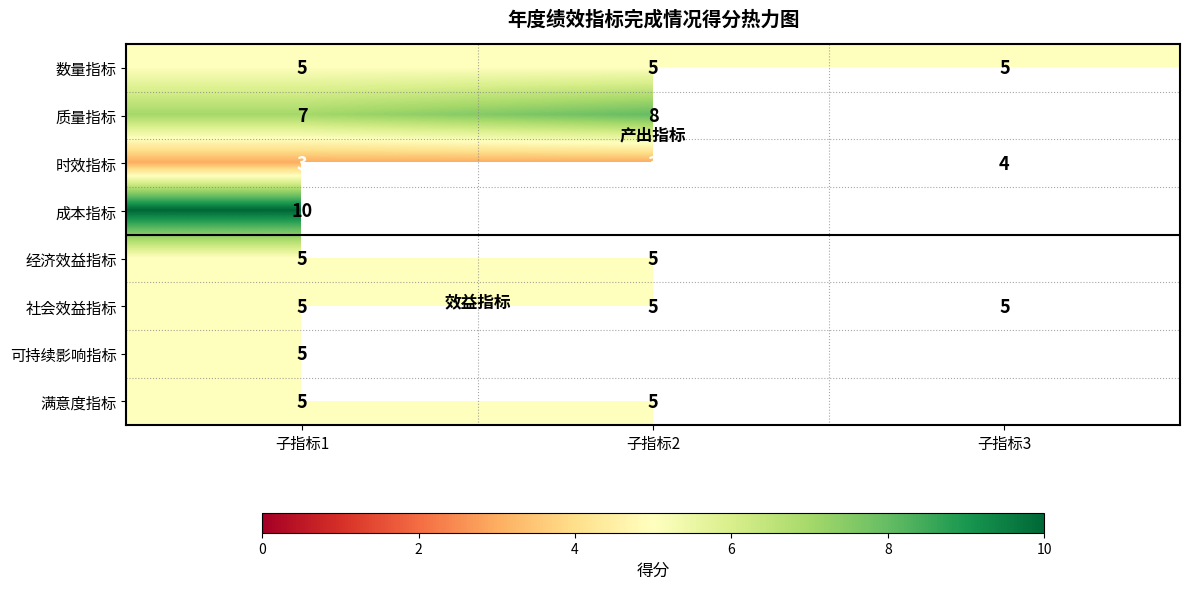

At which label does 时效指标 reach its peak?

子指标3